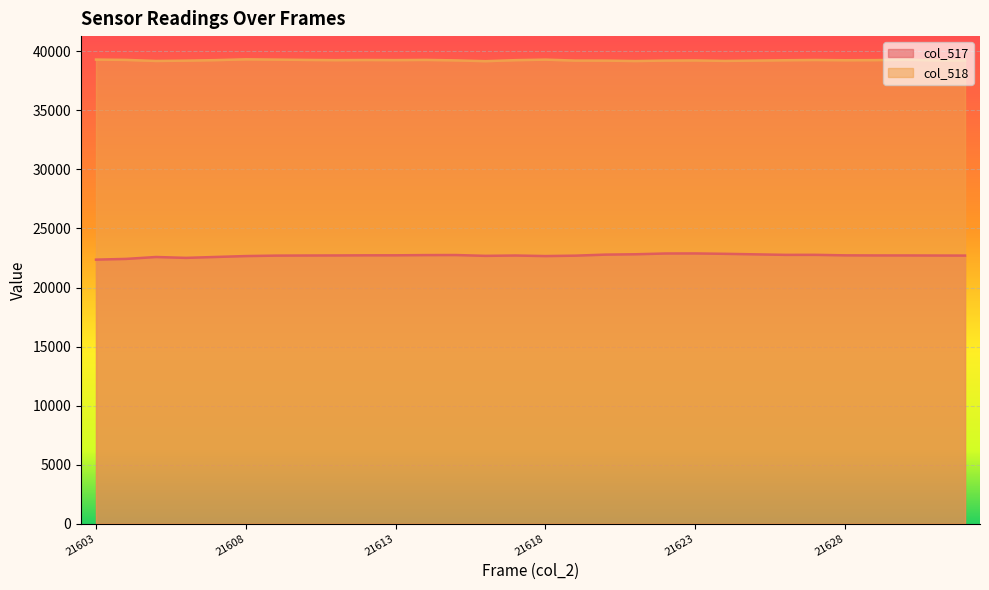

True or false: col_517 and col_518 intersect in this chart.

False